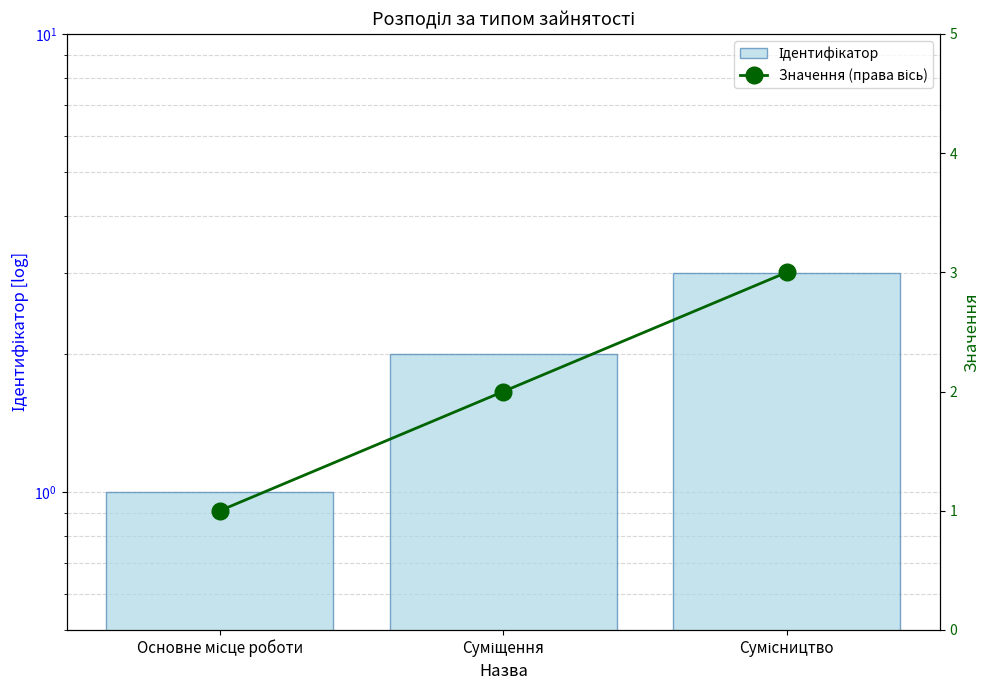

Where does the Ідентифікатор series first go above 2?

Сумісництво